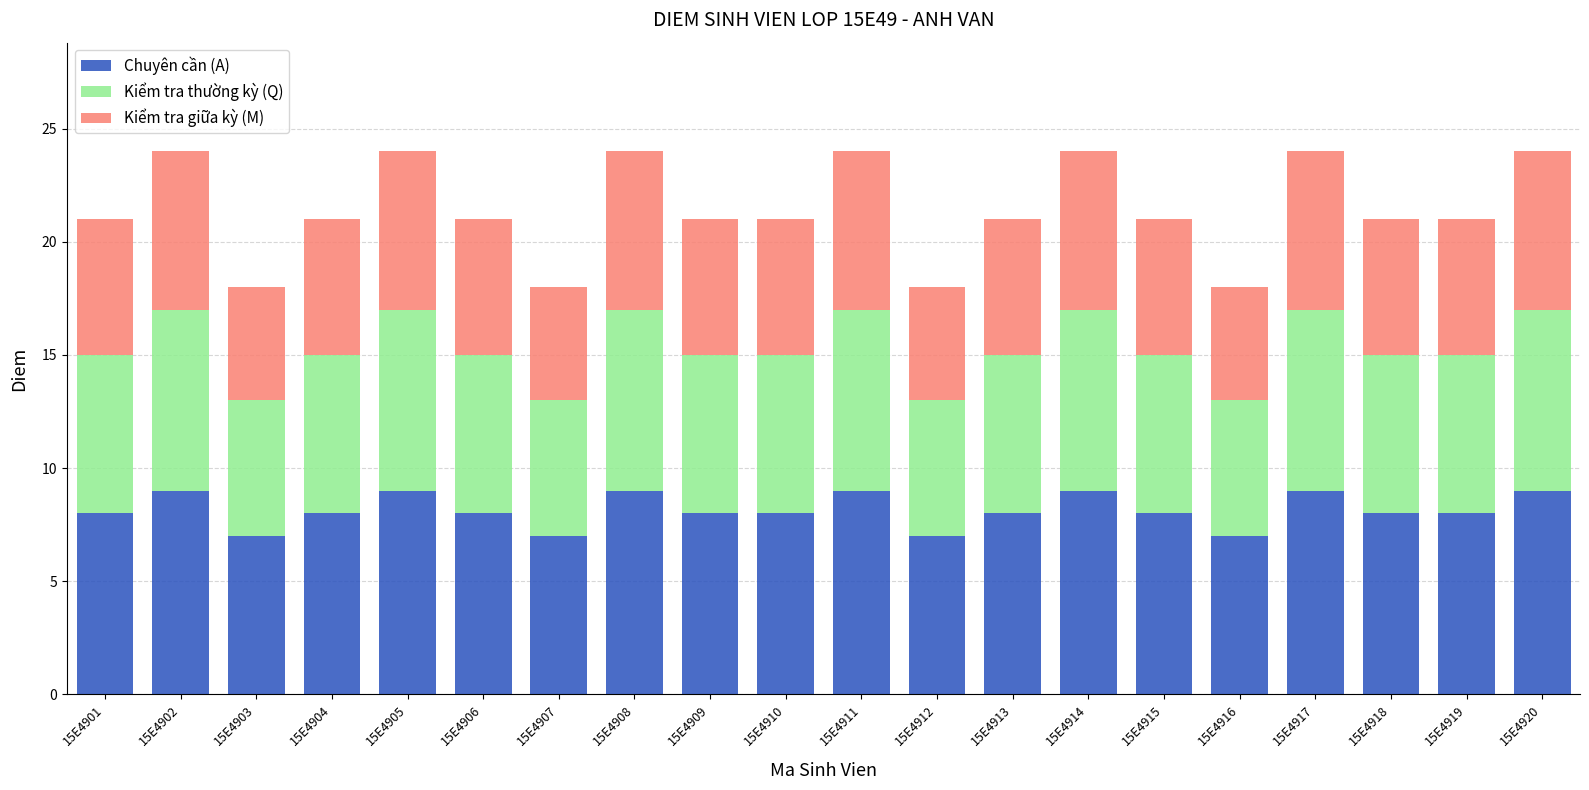

What is the sum of the Chuyên cần (A) values at 15E4909 and 15E4912?

15